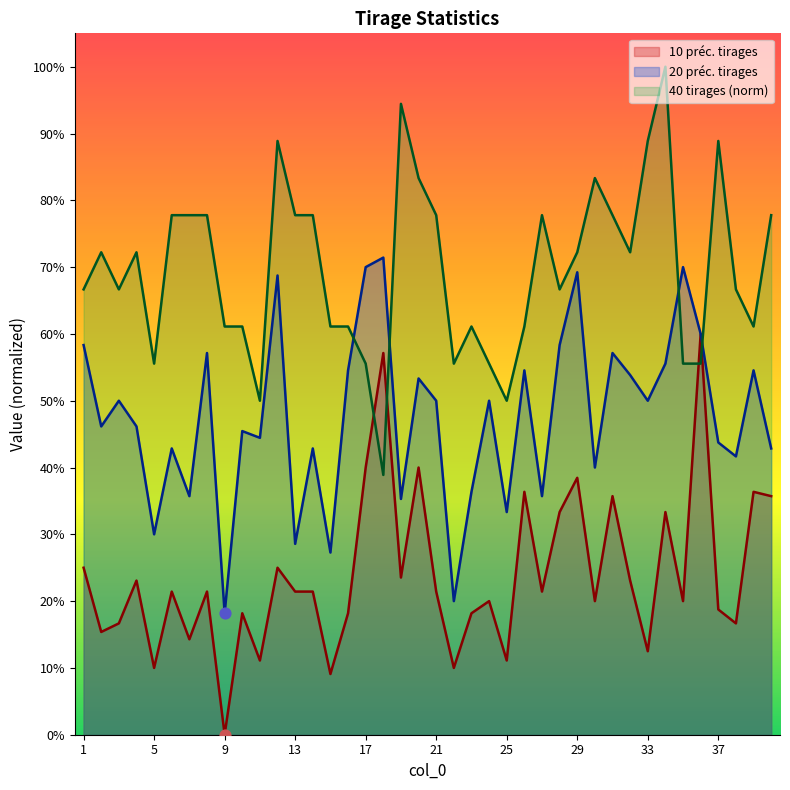

What is the total value across all series at 2?

1.3